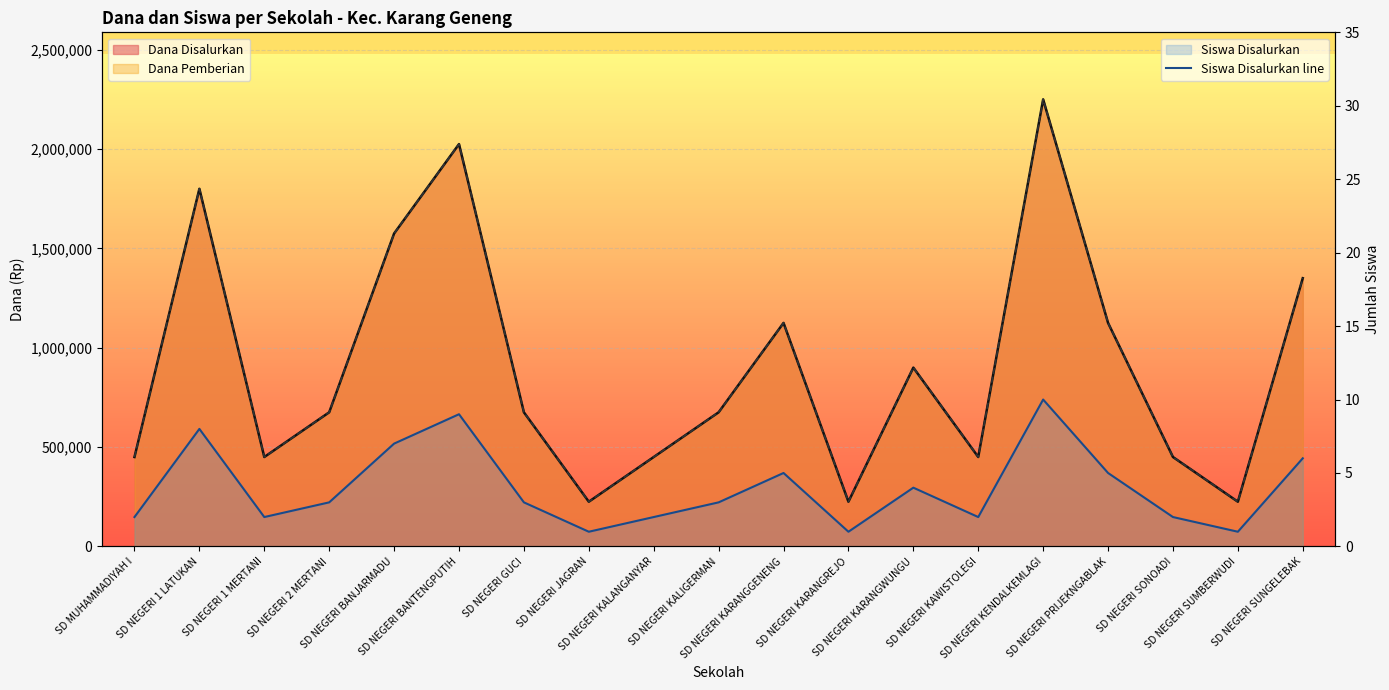

Reading right to left, extract all data points from this chart.

SD NEGERI SUNGELEBAK=6	SD NEGERI SUMBERWUDI=1	SD NEGERI SONOADI=2	SD NEGERI PRIJEKNGABLAK=5	SD NEGERI KENDALKEMLAGI=10	SD NEGERI KAWISTOLEGI=2	SD NEGERI KARANGWUNGU=4	SD NEGERI KARANGREJO=1	SD NEGERI KARANGGENENG=5	SD NEGERI KALIGERMAN=3	SD NEGERI KALANGANYAR=2	SD NEGERI JAGRAN=1	SD NEGERI GUCI=3	SD NEGERI BANTENGPUTIH=9	SD NEGERI BANJARMADU=7	SD NEGERI 2 MERTANI=3	SD NEGERI 1 MERTANI=2	SD NEGERI 1 LATUKAN=8	SD MUHAMMADIYAH I=2